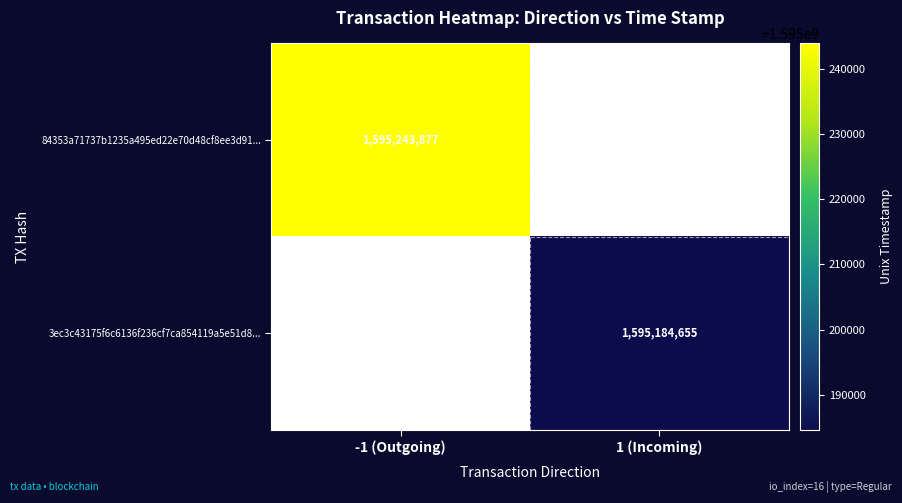

The value of 3ec3c43175f6c6136f236cf7ca854119a5e51d8... at 1 (Incoming) is 2356838079. True or false?

False